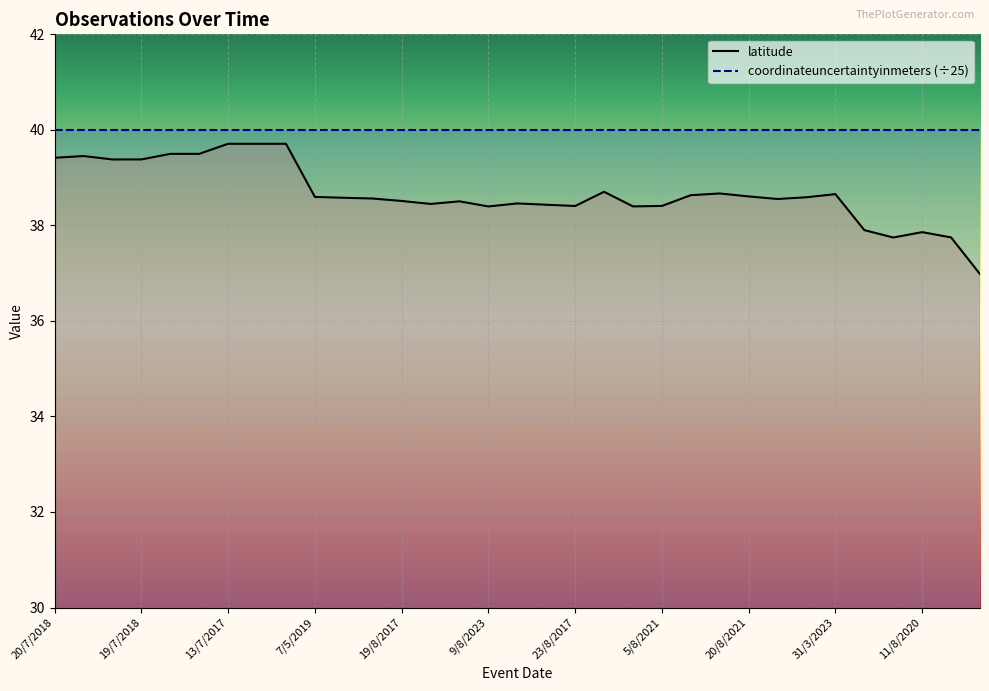

How many lines are shown in the chart?

2